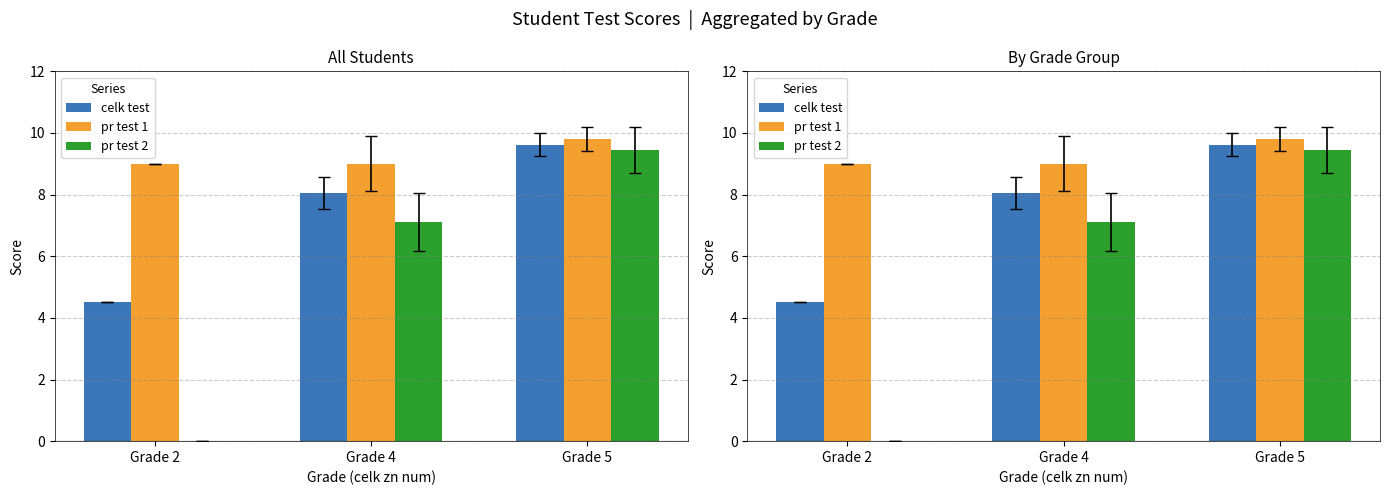

What is the spread (max minus min) of values at Grade 4?

1.9